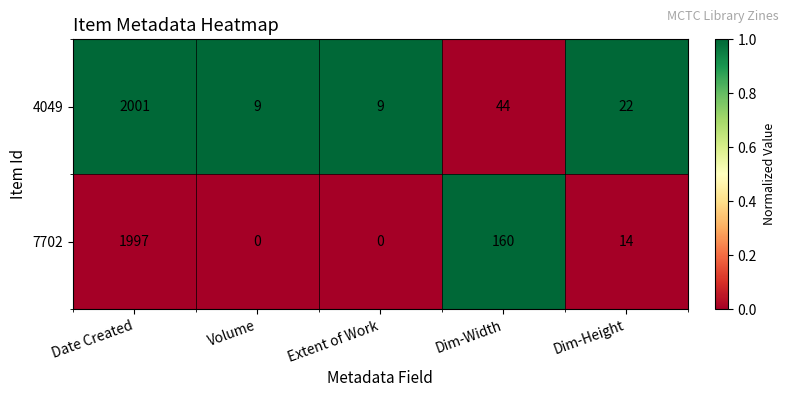

Read the 4049 value at Date Created.

2001